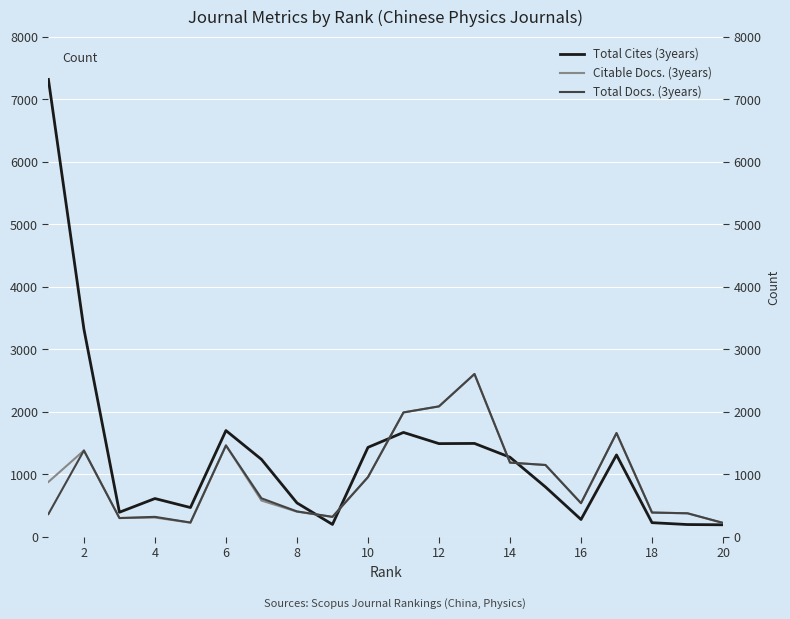

Which series has the widest spread of values?

Total Cites (3years)